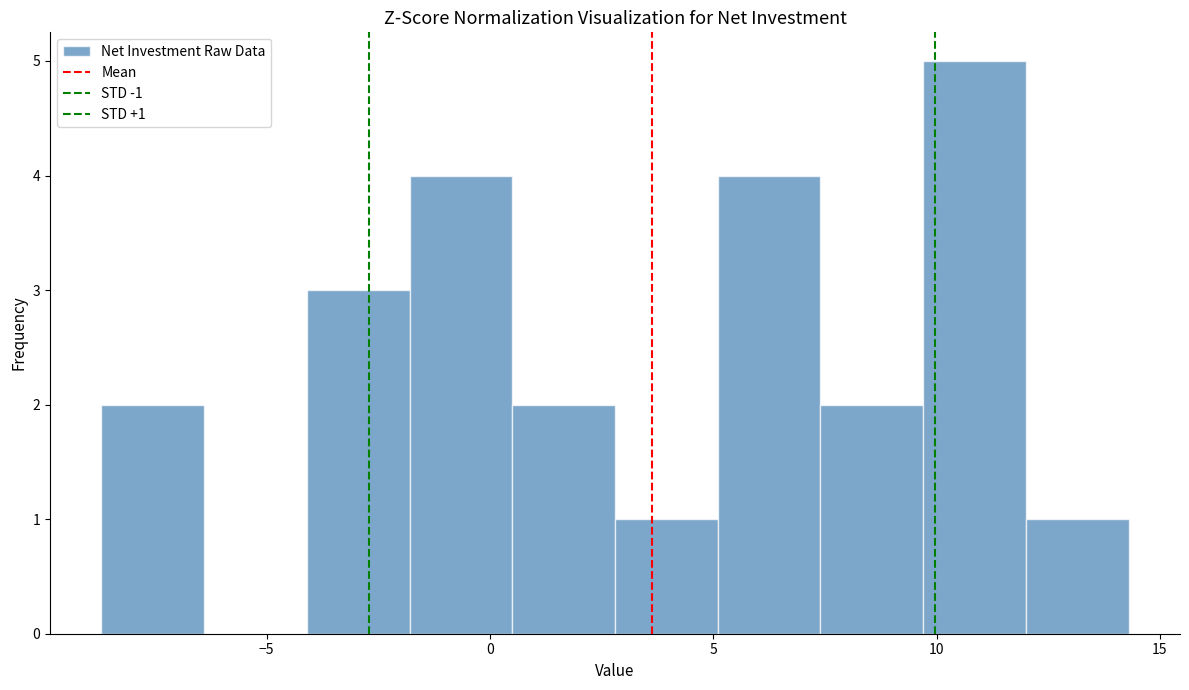

Which range on the x-axis has the tallest bar?

9.7 to 12.0